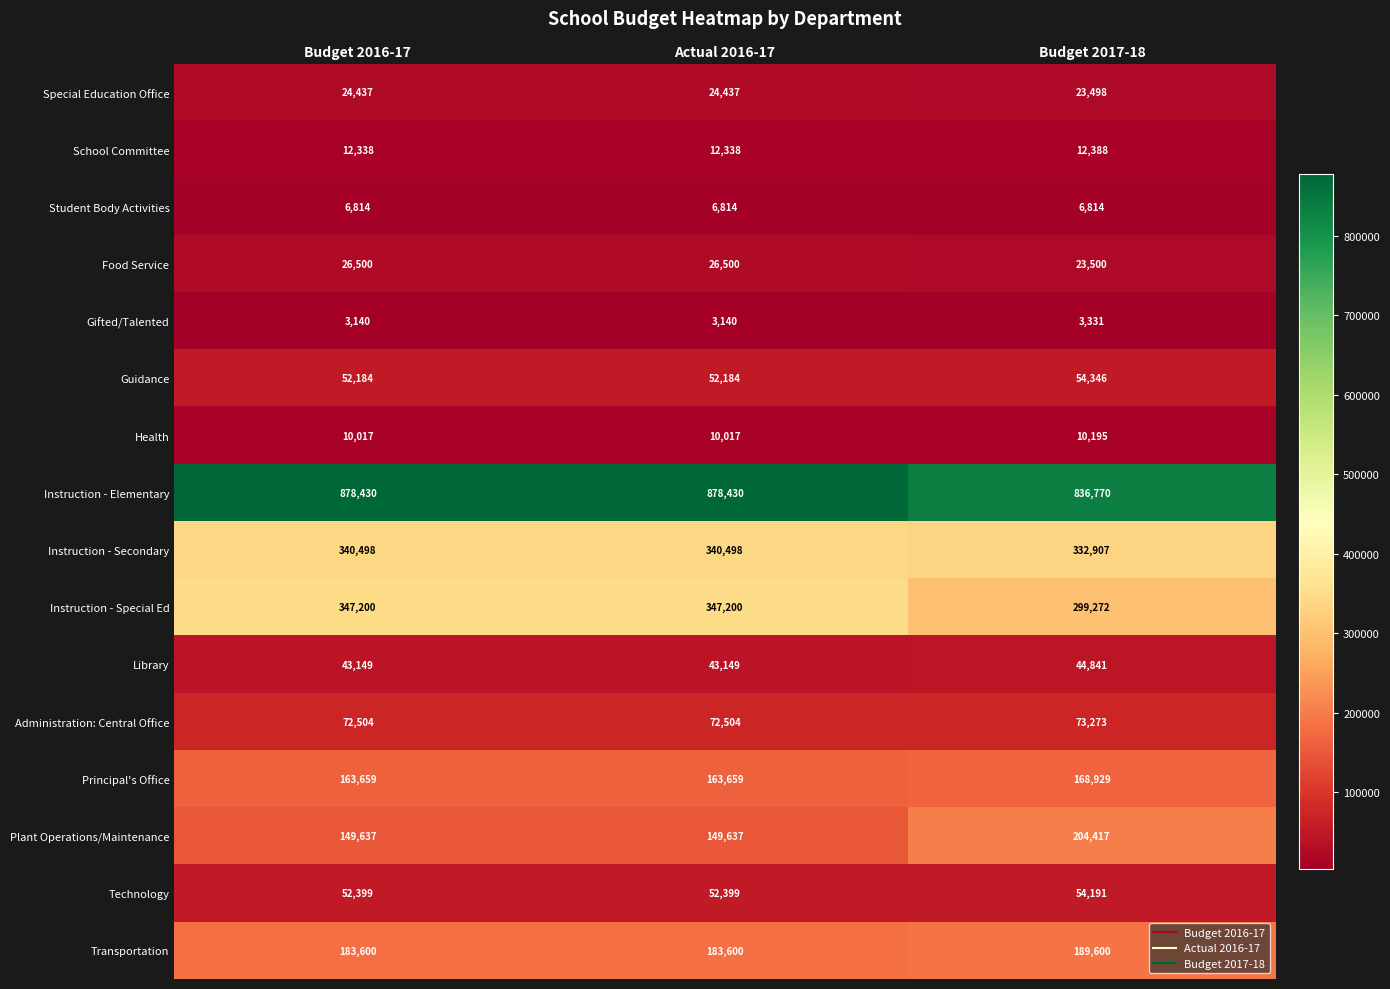

What is the sum of all Technology values?

158989